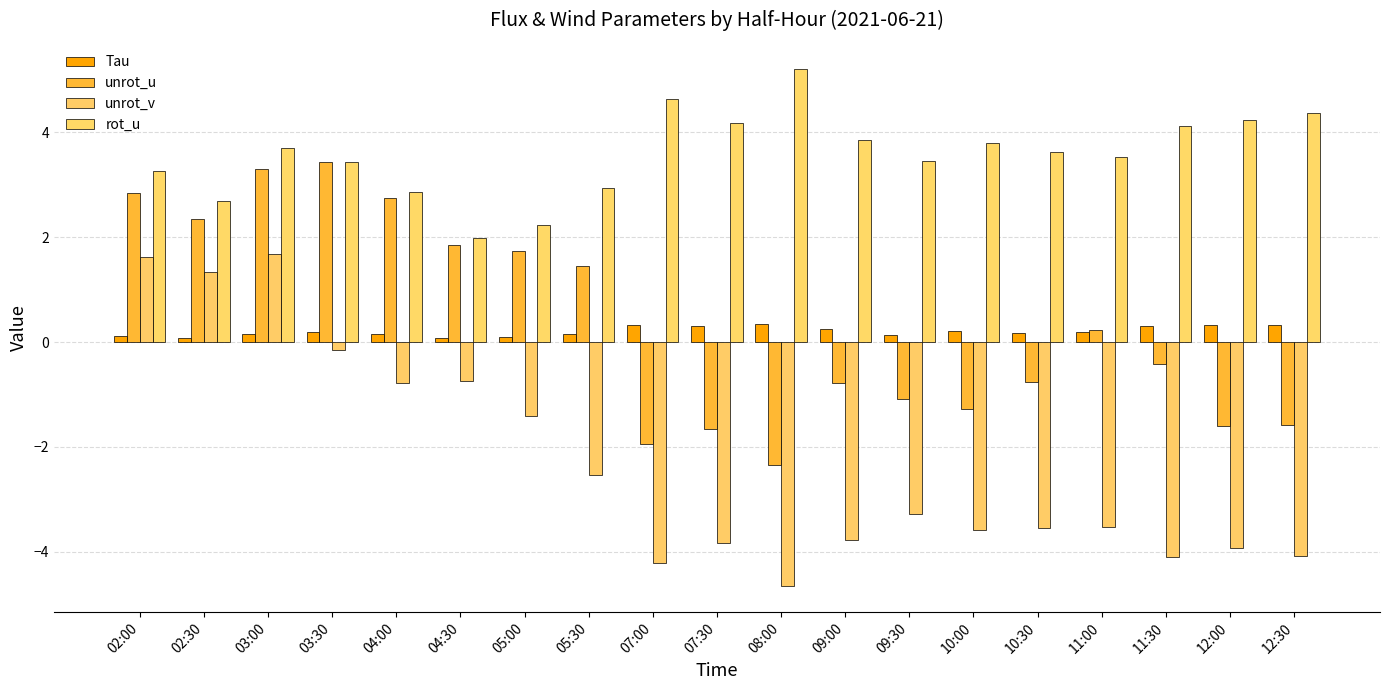

What is the minimum value for rot_u?

2.0